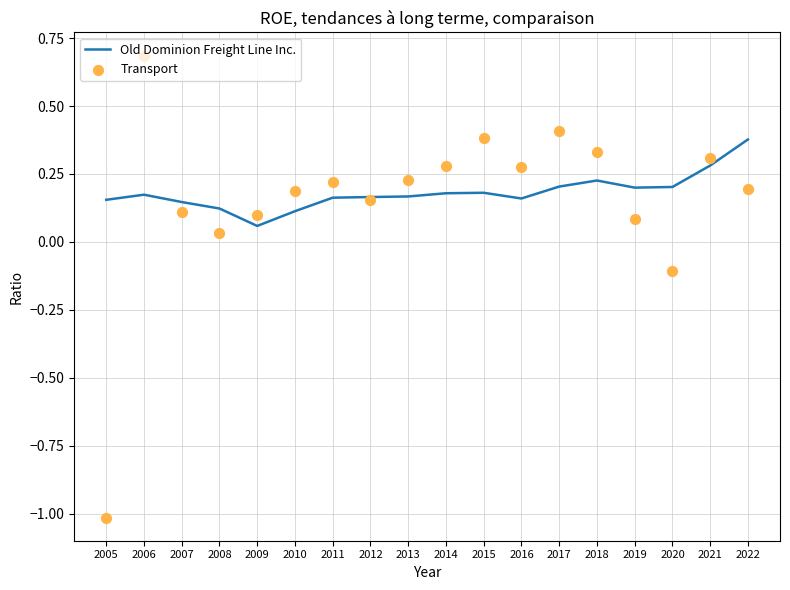

At how many categories does at least one series exceed 0?

18